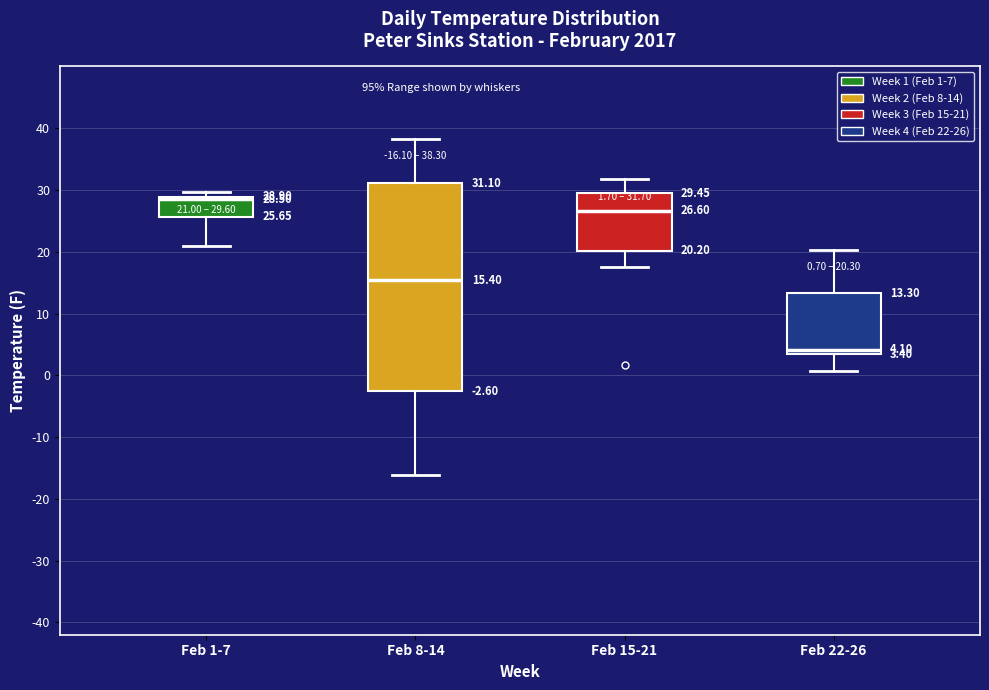

Which box has the lowest median line?

Feb 22-26